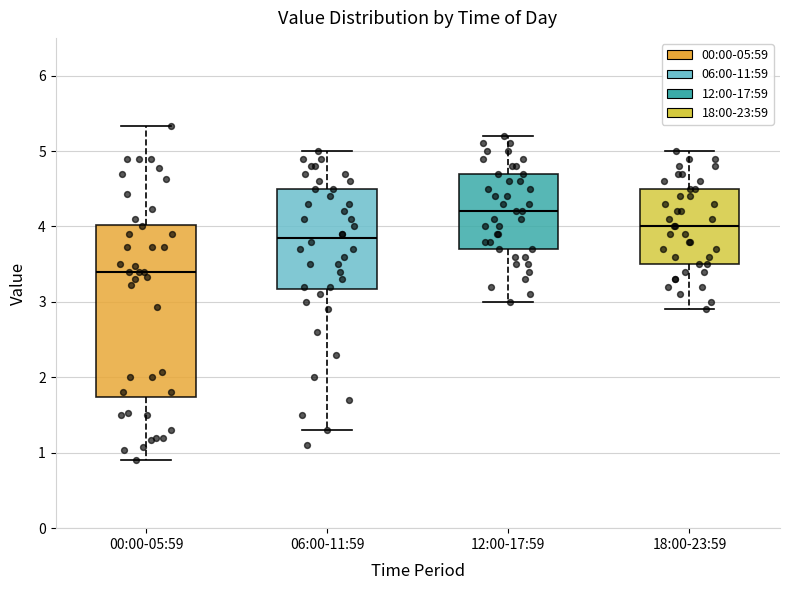

Comparing the boxes themselves (not the whiskers), which one is the tallest?

00:00-05:59